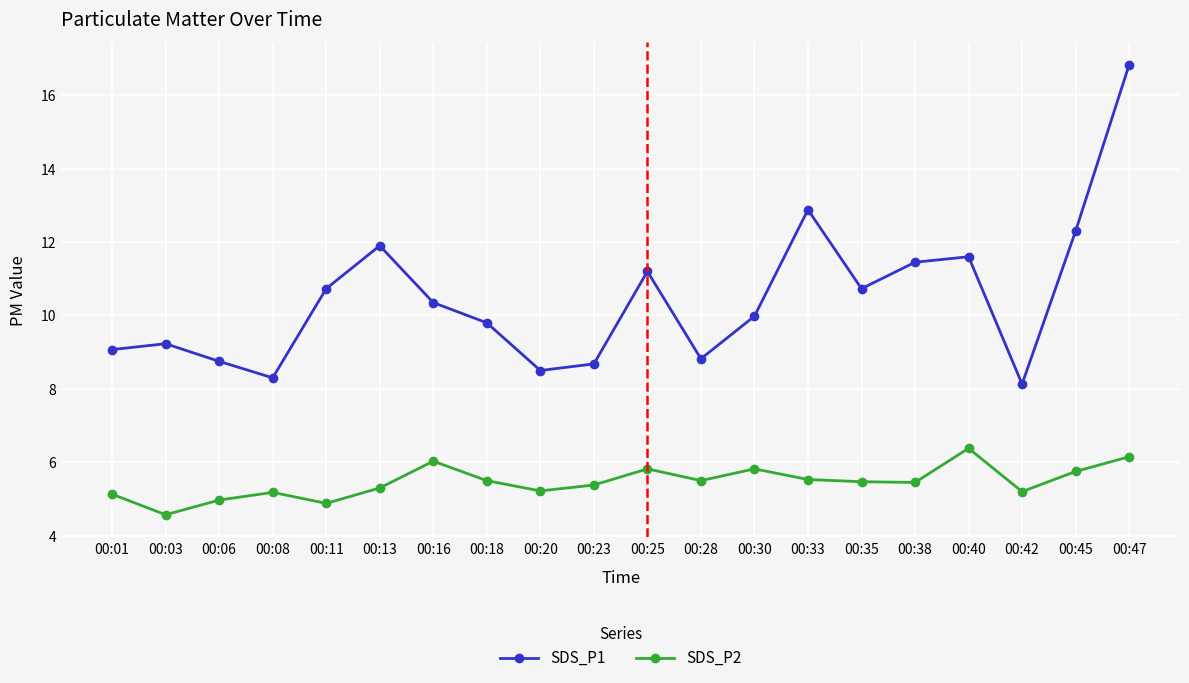

What is the spread (max minus min) of values at 00:08?

3.1